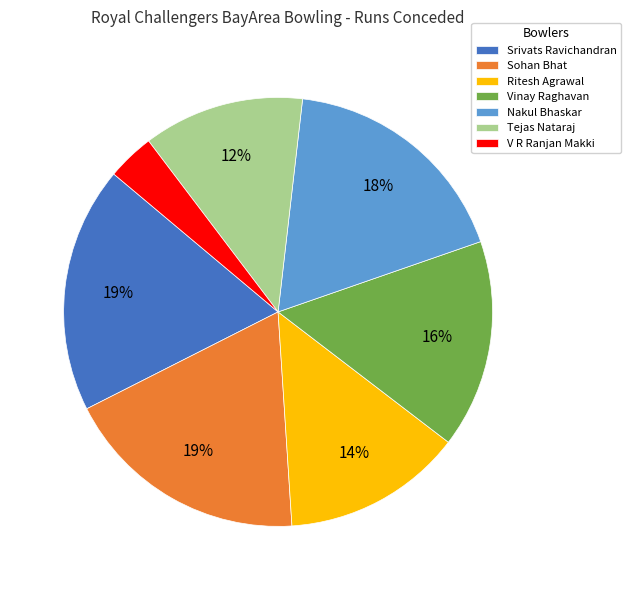

Does Vinay Raghavan represent more than half of the total?

No